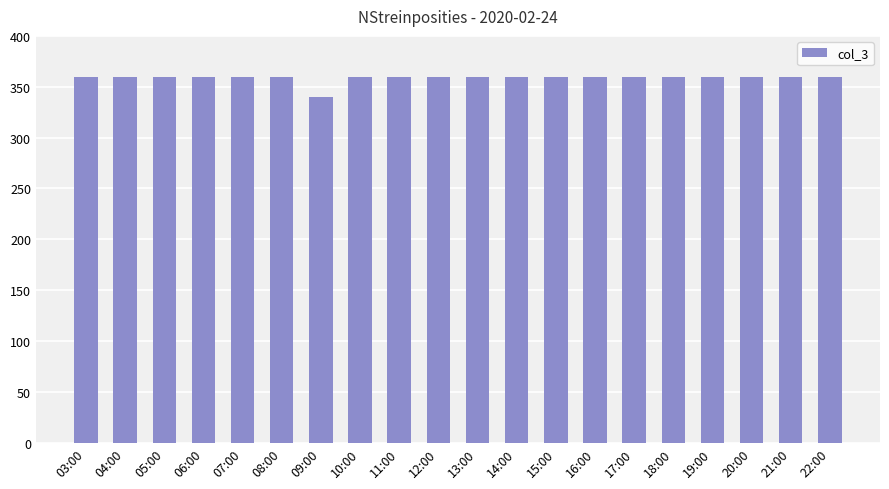

Reading left to right, what are all the values shown in this chart?

03:00=360	04:00=360	05:00=360	06:00=360	07:00=360	08:00=360	09:00=340	10:00=360	11:00=360	12:00=360	13:00=360	14:00=360	15:00=360	16:00=360	17:00=360	18:00=360	19:00=360	20:00=360	21:00=360	22:00=360